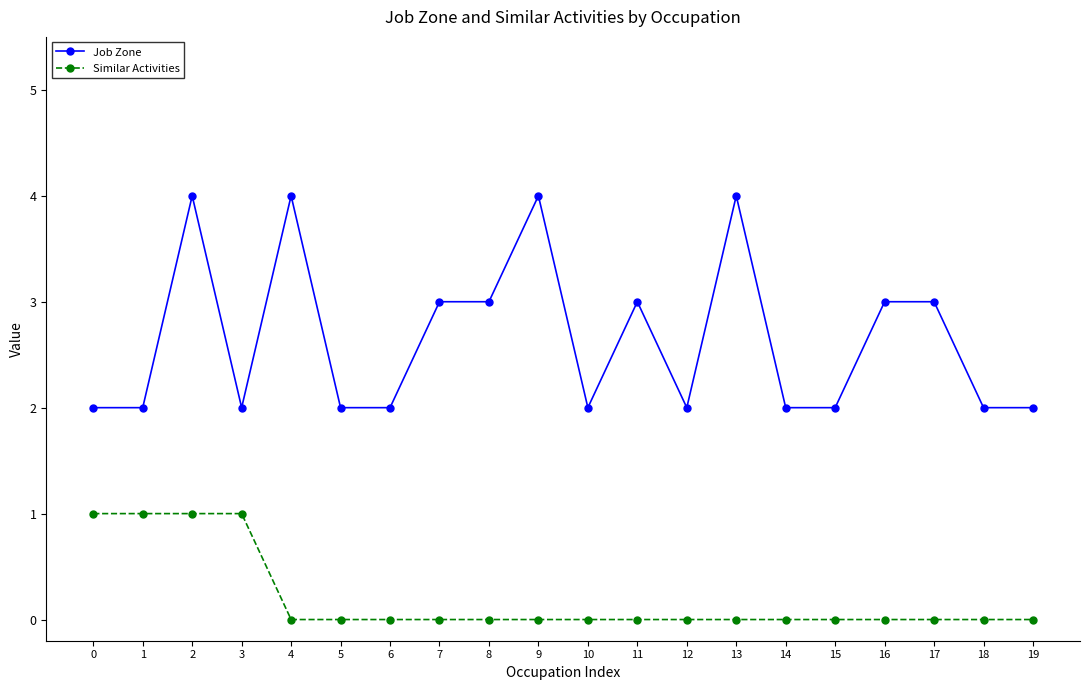

Reading left to right, transcribe all the data shown in this chart.

Job Zone: 0=2	1=2	2=4	3=2	4=4	5=2	6=2	7=3	8=3	9=4	10=2	11=3	12=2	13=4	14=2	15=2	16=3	17=3	18=2	19=2
Similar Activities: 0=1	1=1	2=1	3=1	4=0	5=0	6=0	7=0	8=0	9=0	10=0	11=0	12=0	13=0	14=0	15=0	16=0	17=0	18=0	19=0